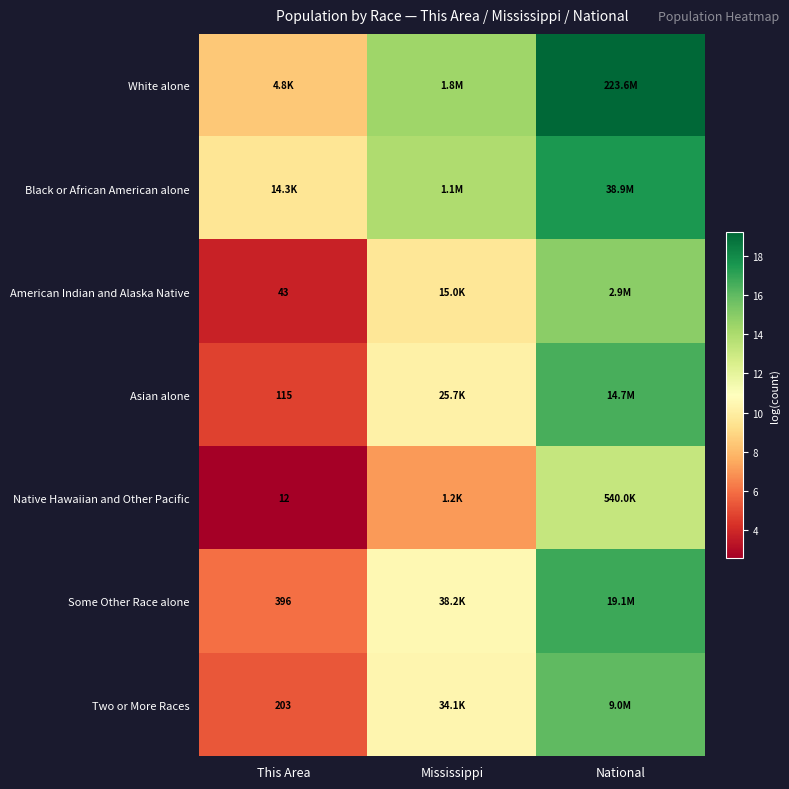

Which category has the highest value across all series?

National